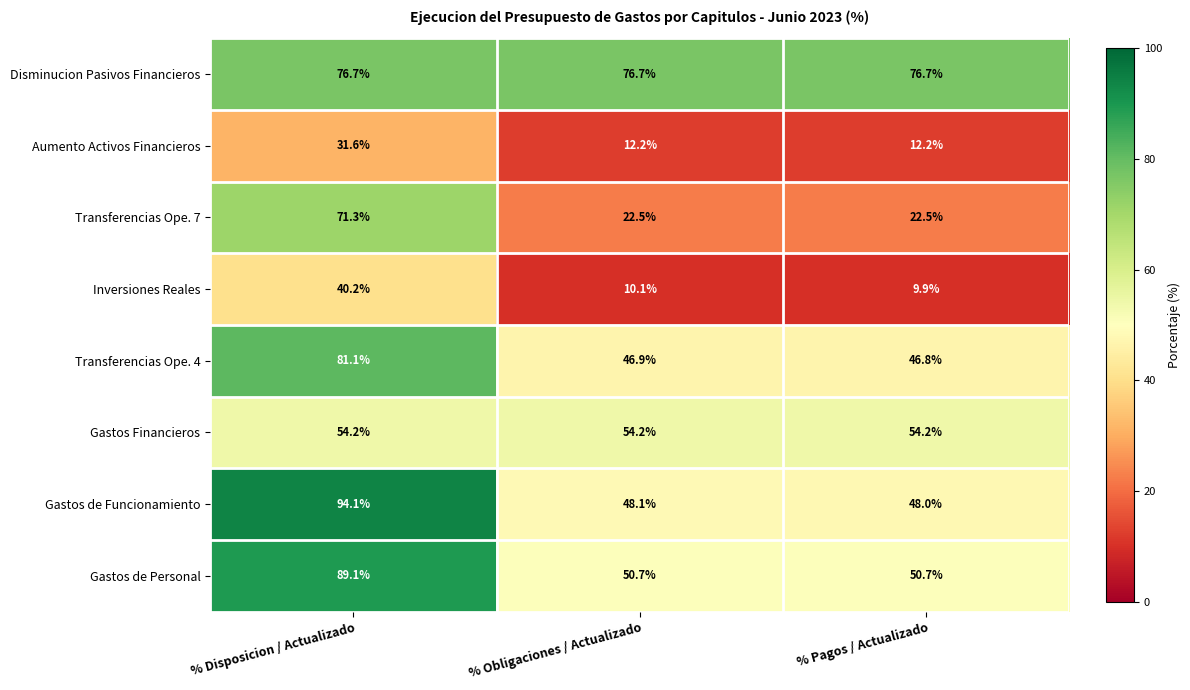

At which category does the chart reach its peak across all series?

% Disposicion / Actualizado